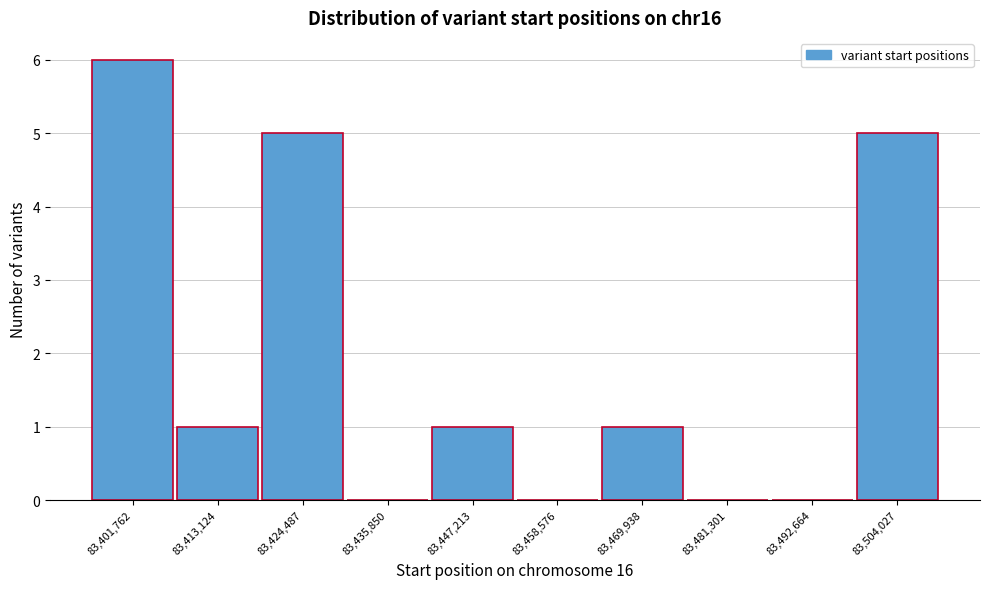

Reading right to left, list all the values displayed in this chart.

83,504,027=5	83,492,664=0	83,481,301=0	83,469,938=1	83,458,576=0	83,447,213=1	83,435,850=0	83,424,487=5	83,413,124=1	83,401,762=6